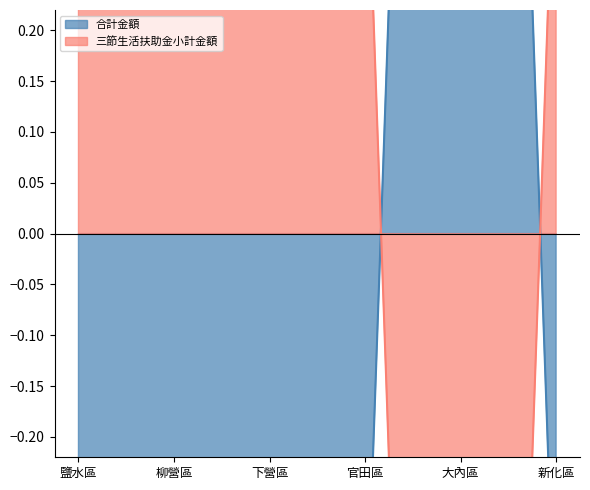

Is the value of 合計金額 at 下營區 greater than the value of 三節生活扶助金小計金額 at 新化區?

No